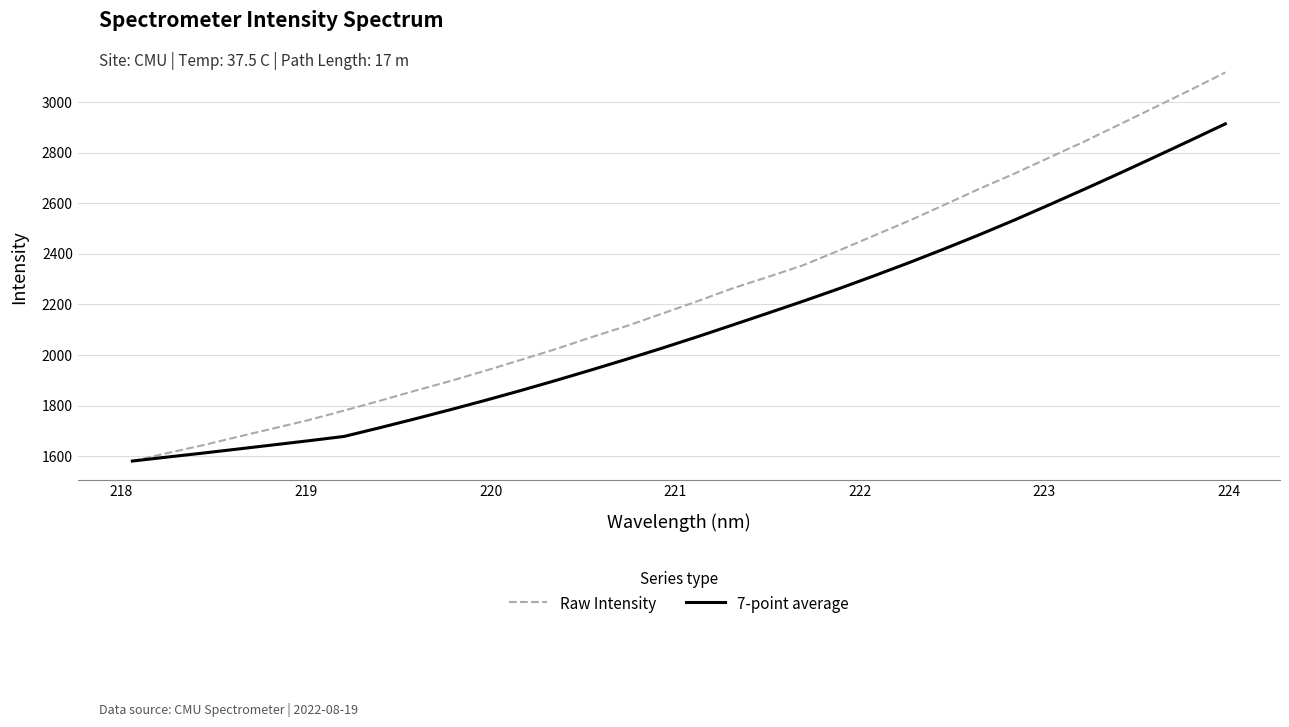

Rank the series by their maximum value, from highest to lowest.

Raw Intensity, 7-point average